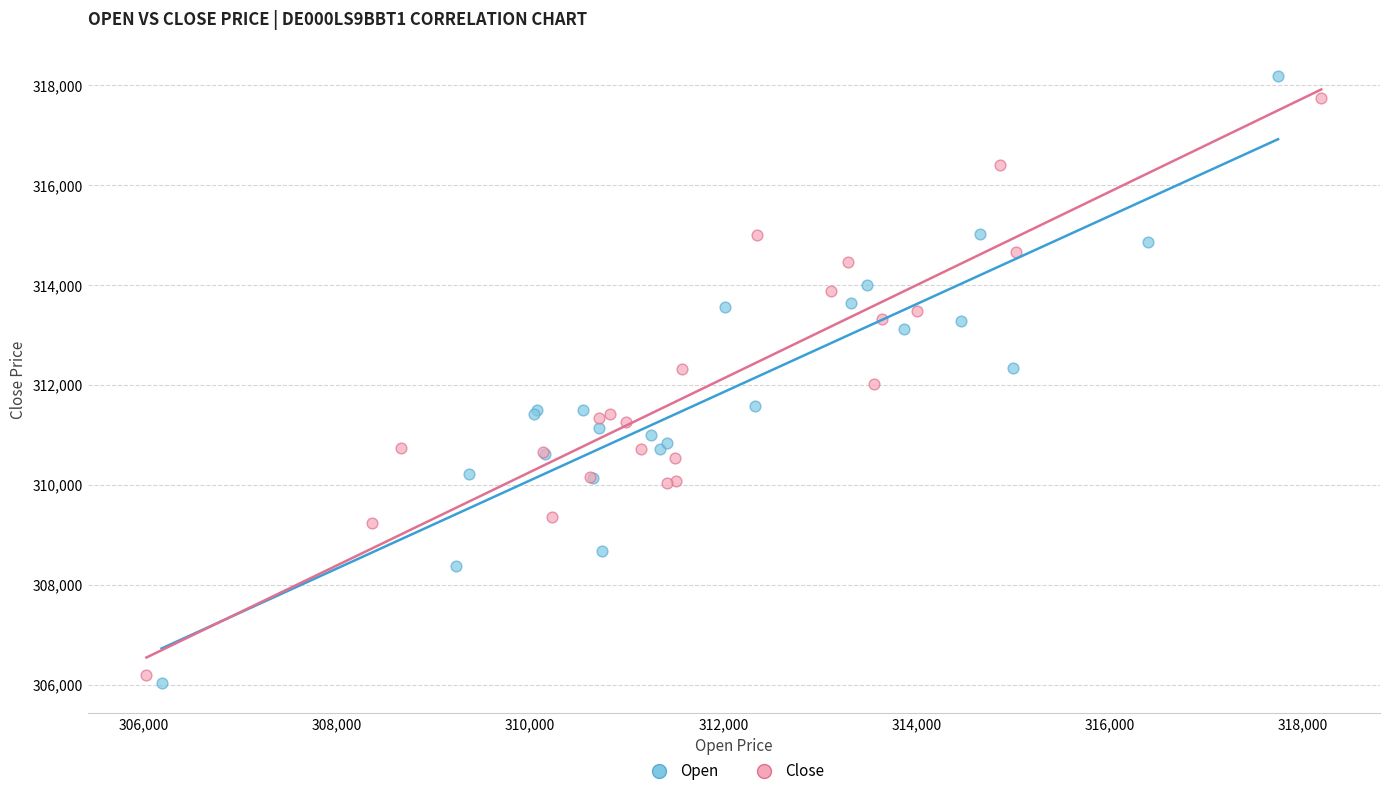

Which series has the largest Y range (max minus min)?

Open